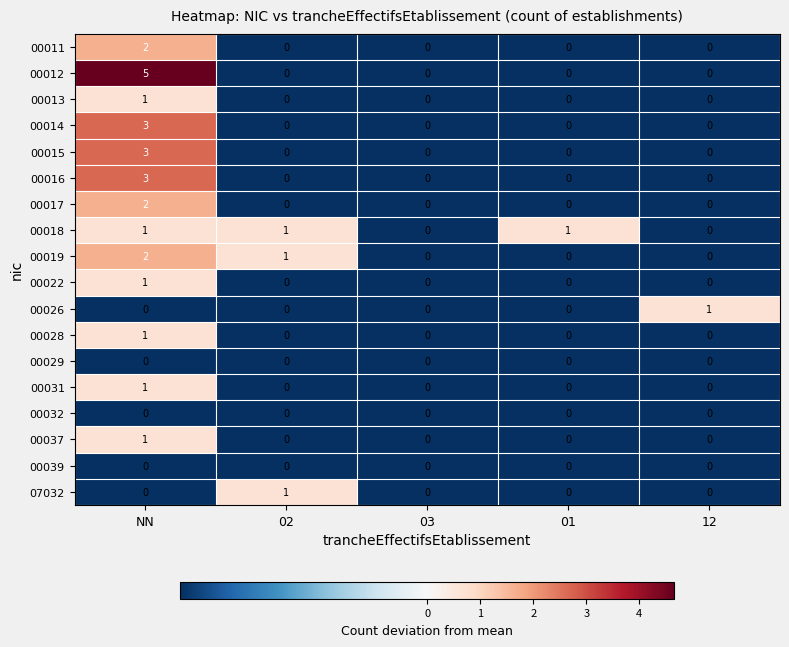

Is the value of 00026 at 12 greater than the value of 00019 at 12?

Yes